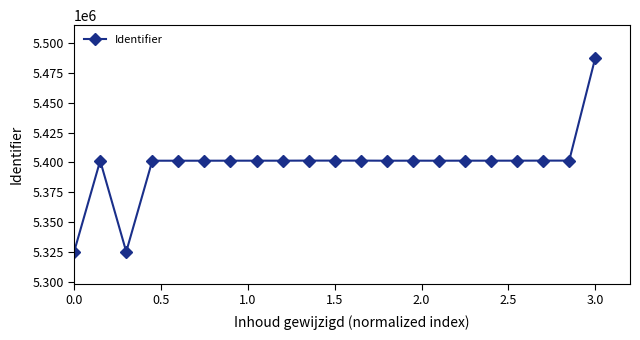

What is the difference between the second highest and second lowest values?

76409